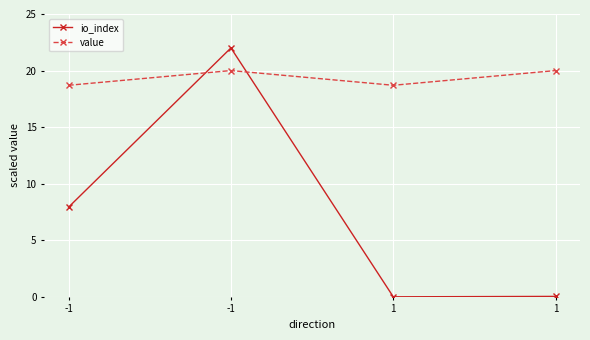

How many values in the io_index series exceed 7?

2